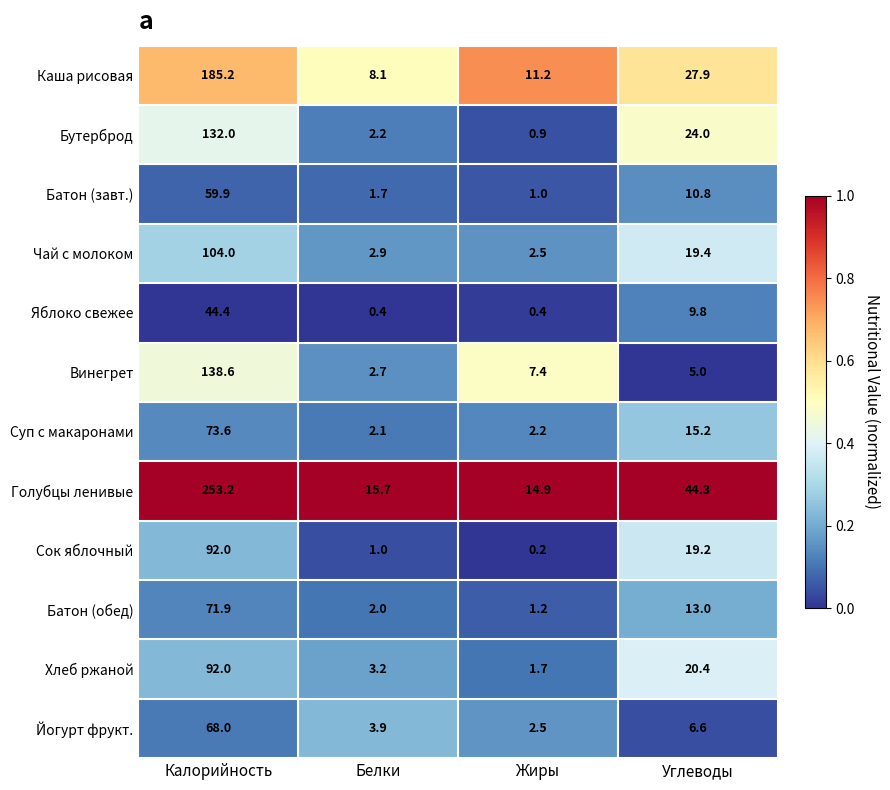

At which category does the chart reach its minimum across all series?

Жиры